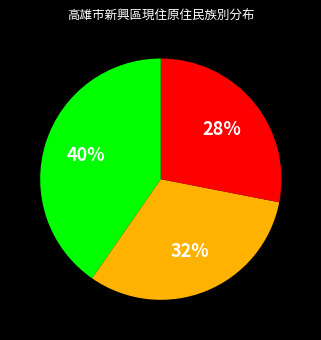

To the nearest percent, what is the average slice percentage?

33%